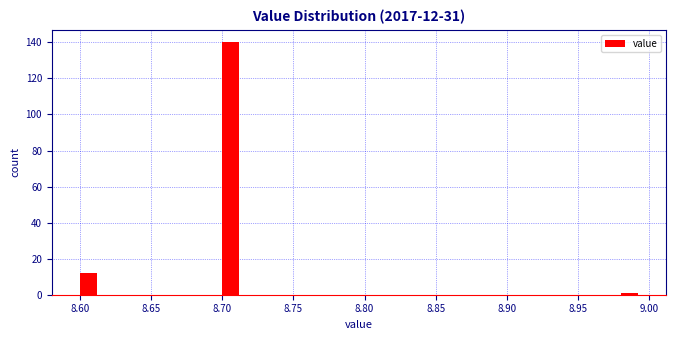

Over which range of the x-axis is the bar tallest?

8.70 to 8.72